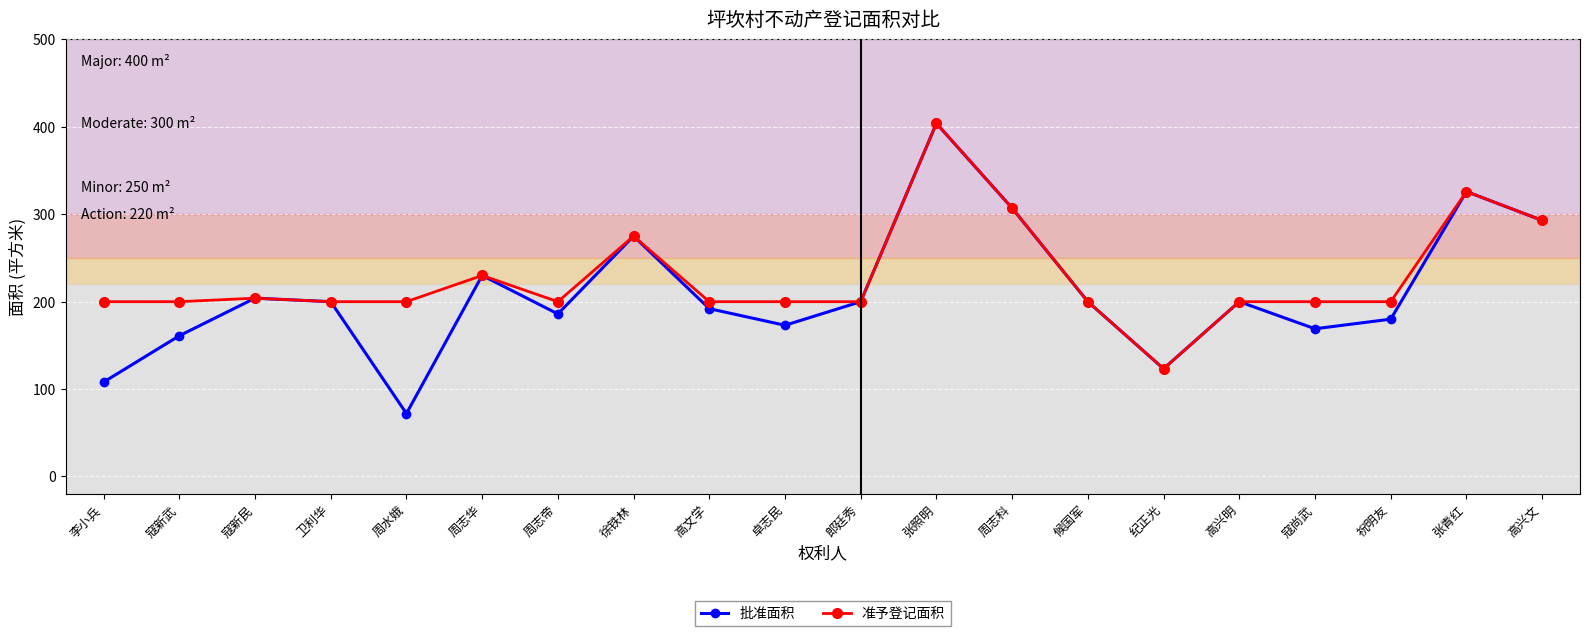

Reading right to left, extract all data points from this chart.

批准面积: 高兴文=293.0	张青红=326.0	祝明友=180.0	寇尚武=169.0	高兴明=200.0	纪正光=123.3	候国军=200.0	周志科=307.0	张照明=404.0	郎廷秀=200.0	卓志民=173.0	高文学=192.0	徐铁林=275.0	周志帝=186.0	周志华=230.0	周水娥=72.0	卫利华=200.0	寇新民=204.0	寇新武=161.0	李小兵=108.0
准予登记面积: 高兴文=293.0	张青红=326.0	祝明友=200.0	寇尚武=200.0	高兴明=200.0	纪正光=123.3	候国军=200.0	周志科=307.0	张照明=404.0	郎廷秀=200.0	卓志民=200.0	高文学=200.0	徐铁林=275.0	周志帝=200.0	周志华=230.0	周水娥=200.0	卫利华=200.0	寇新民=204.0	寇新武=200.0	李小兵=200.0